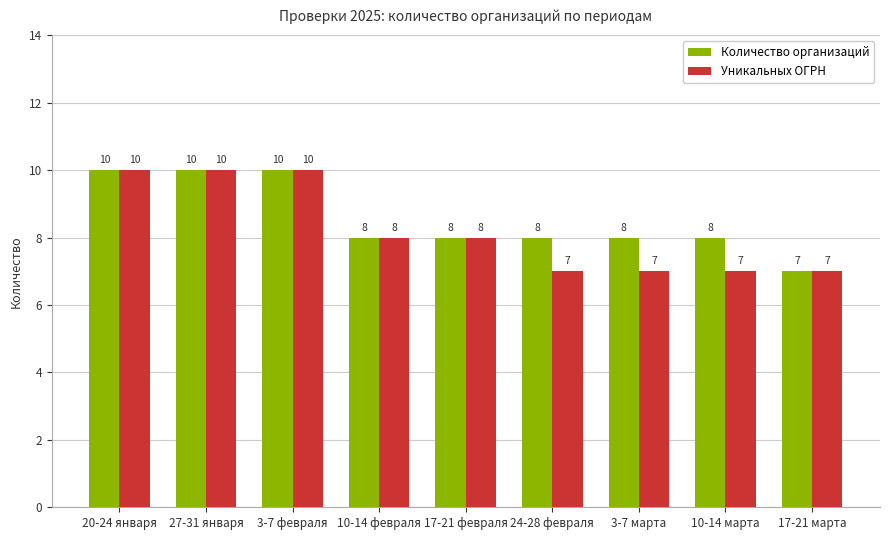

What value does the Уникальных ОГРН series have at 24-28 февраля?

7